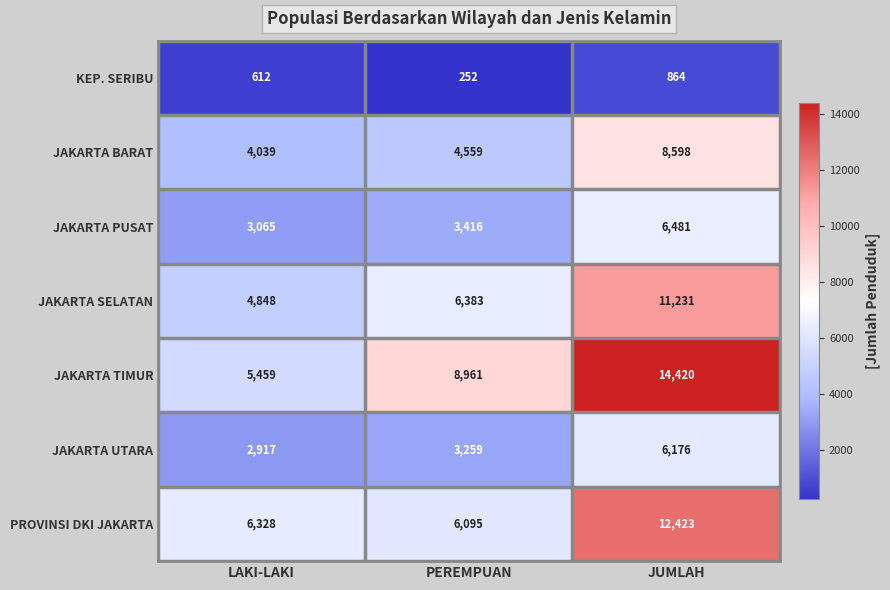

Which series has the widest spread of values?

JAKARTA TIMUR